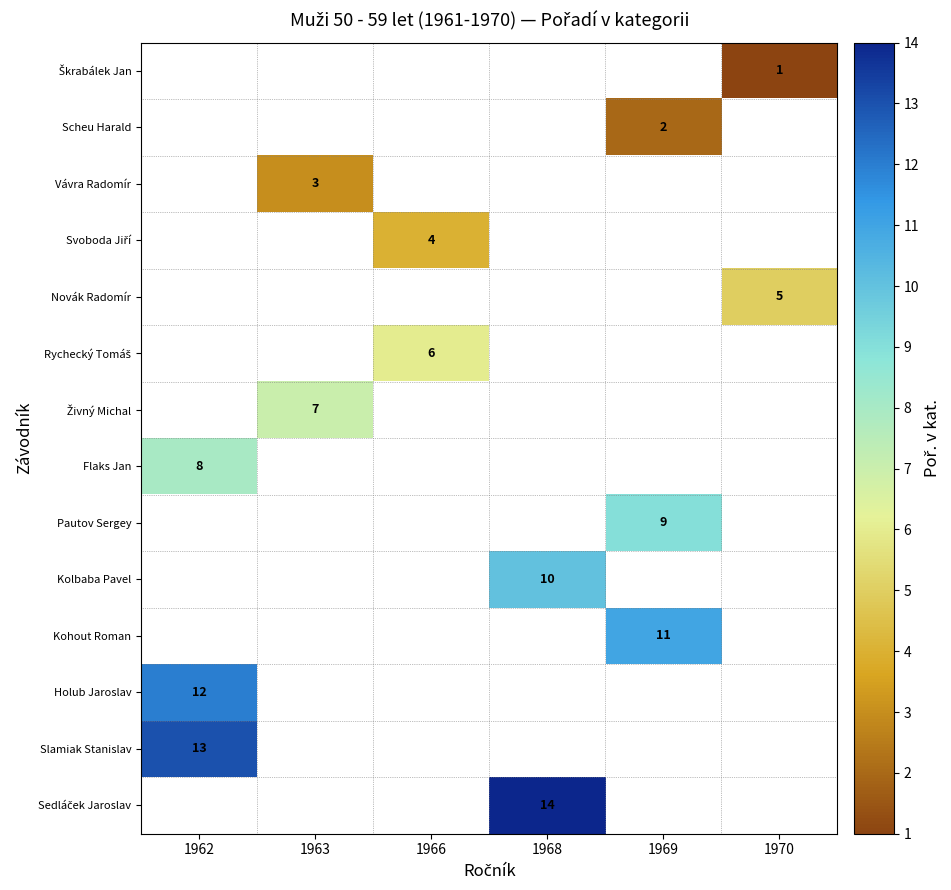

How many data points does each series have?

6